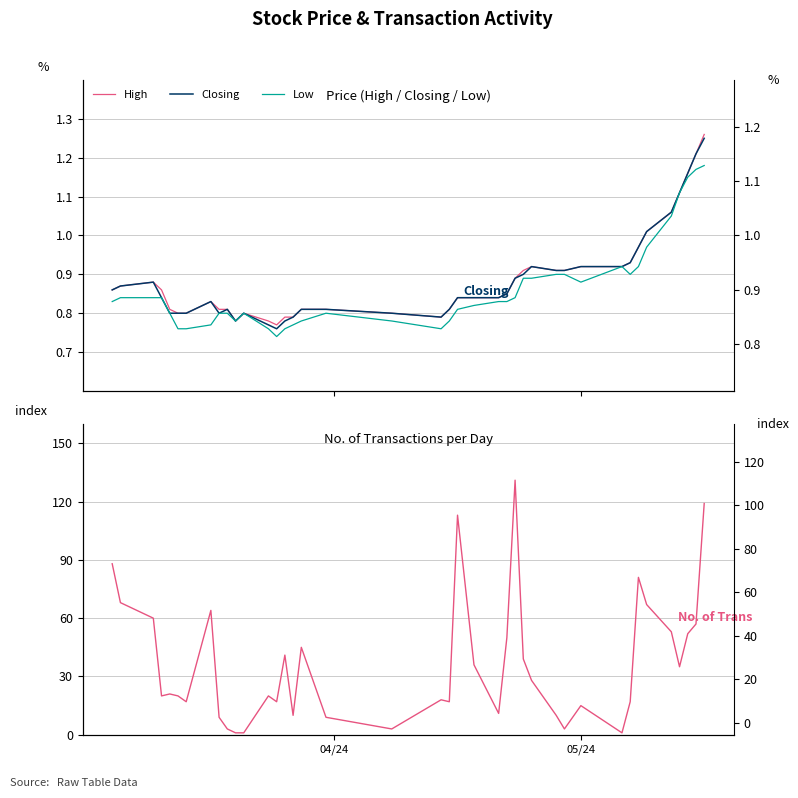

Reading left to right, list all the values displayed in this chart.

High: 0.9	0.9	0.9	0.9	0.8	0.8	0.8	0.8	0.8	0.8	0.8	0.8	0.8	0.8	0.8	0.8	0.8	0.8	0.8	0.8	0.8	0.8	0.8	0.8	0.8	0.9	0.9	0.9	0.9	0.9	0.9	0.9	0.9	1.0	1.0	1.1	1.1	1.2	1.2	1.3
Closing: 0.9	0.9	0.9	0.8	0.8	0.8	0.8	0.8	0.8	0.8	0.8	0.8	0.8	0.8	0.8	0.8	0.8	0.8	0.8	0.8	0.8	0.8	0.8	0.8	0.8	0.9	0.9	0.9	0.9	0.9	0.9	0.9	0.9	1.0	1.0	1.1	1.1	1.2	1.2	1.2
Low: 0.8	0.8	0.8	0.8	0.8	0.8	0.8	0.8	0.8	0.8	0.8	0.8	0.8	0.7	0.8	0.8	0.8	0.8	0.8	0.8	0.8	0.8	0.8	0.8	0.8	0.8	0.9	0.9	0.9	0.9	0.9	0.9	0.9	0.9	1.0	1.1	1.1	1.1	1.2	1.2
No. of Trans: 88.0	68.0	60.0	20.0	21.0	20.0	17.0	64.0	9.0	3.0	1.0	1.0	20.0	17.0	41.0	10.0	45.0	9.0	3.0	18.0	17.0	113.0	36.0	11.0	50.0	131.0	39.0	28.0	10.0	3.0	15.0	1.0	17.0	81.0	67.0	53.0	35.0	52.0	57.0	119.0